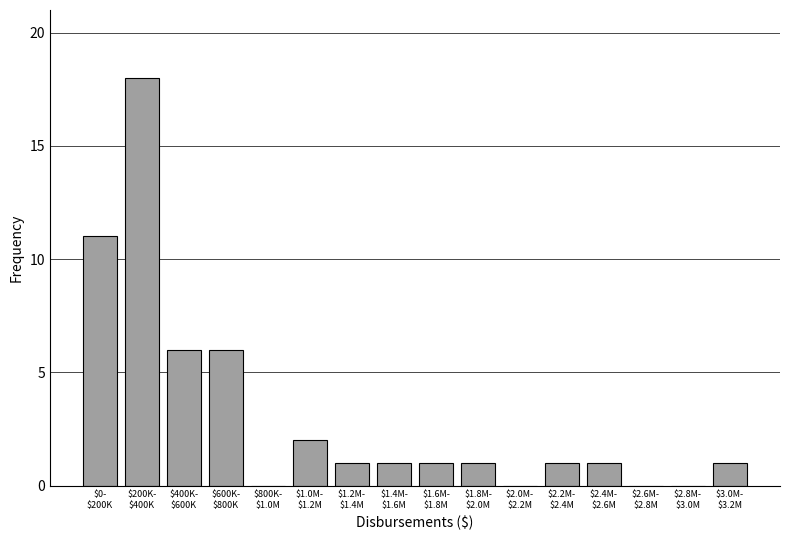

What is the maximum value shown in the chart?

18